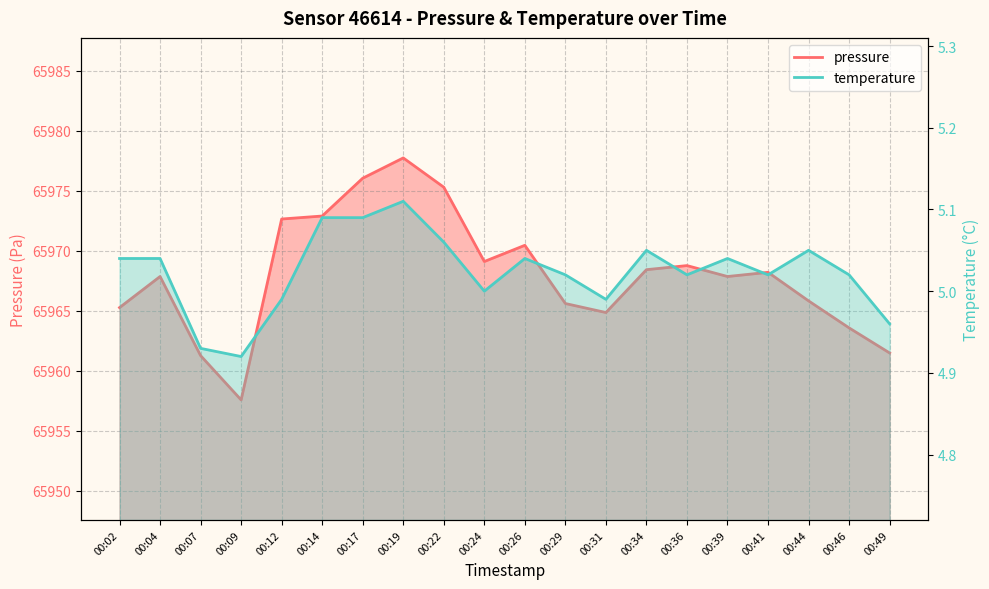

The pressure series shows 99861.9 at 00:02. True or false?

False